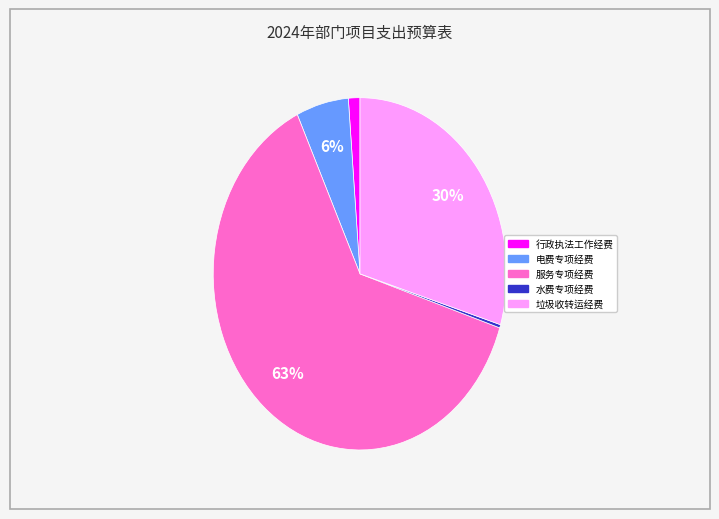

Does any single category account for the majority?

Yes